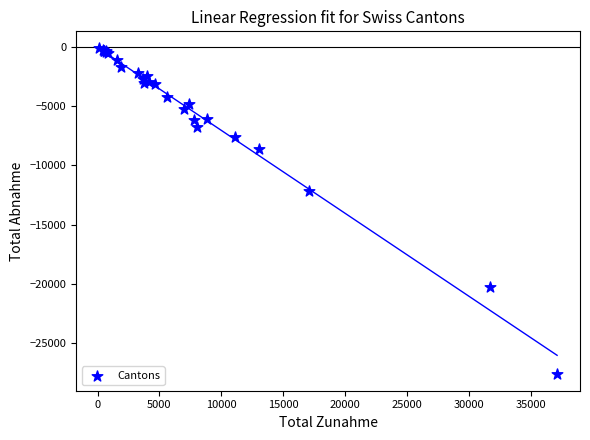

What Y value in the scatter plot is closest to -13846?

-12133